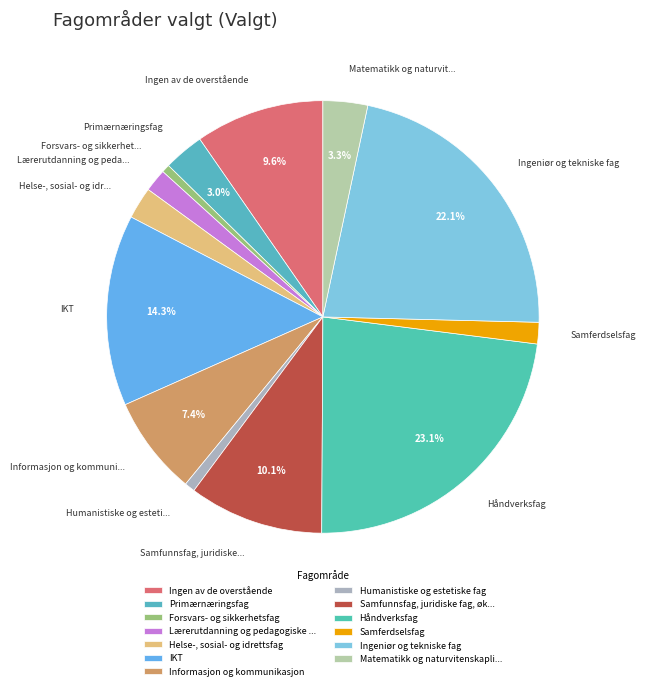

Which category has the smallest portion of the pie?

Forsvars- og sikkerhetsfag